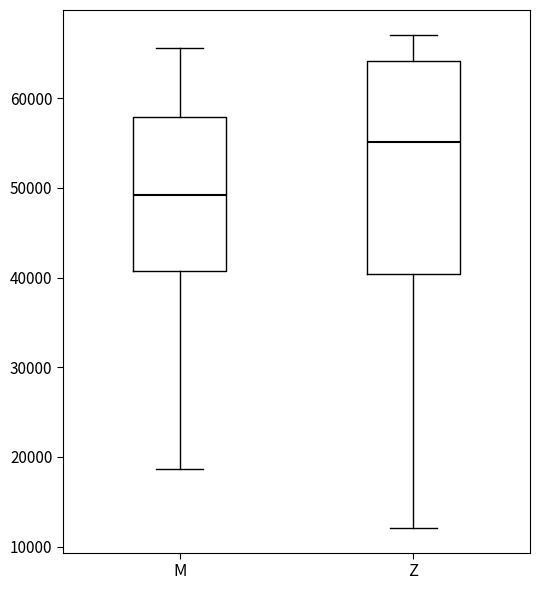

Where is the upper edge of the box for M on the y-axis? The values are not printed on the chart, so give them approximately, as read against the axis.

58000